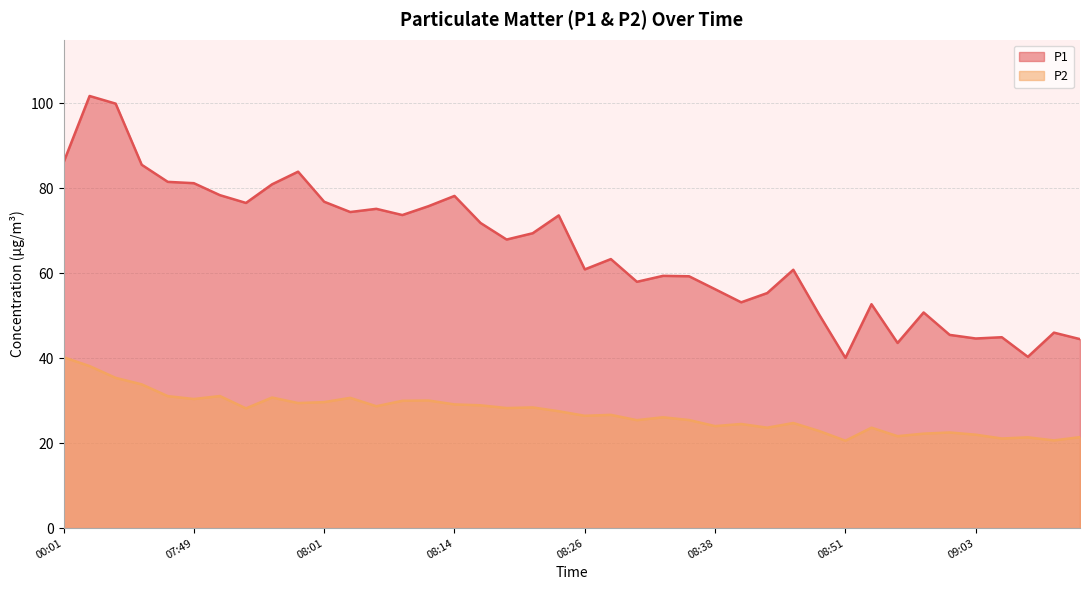

Where is the first local maximum for P2?

07:51